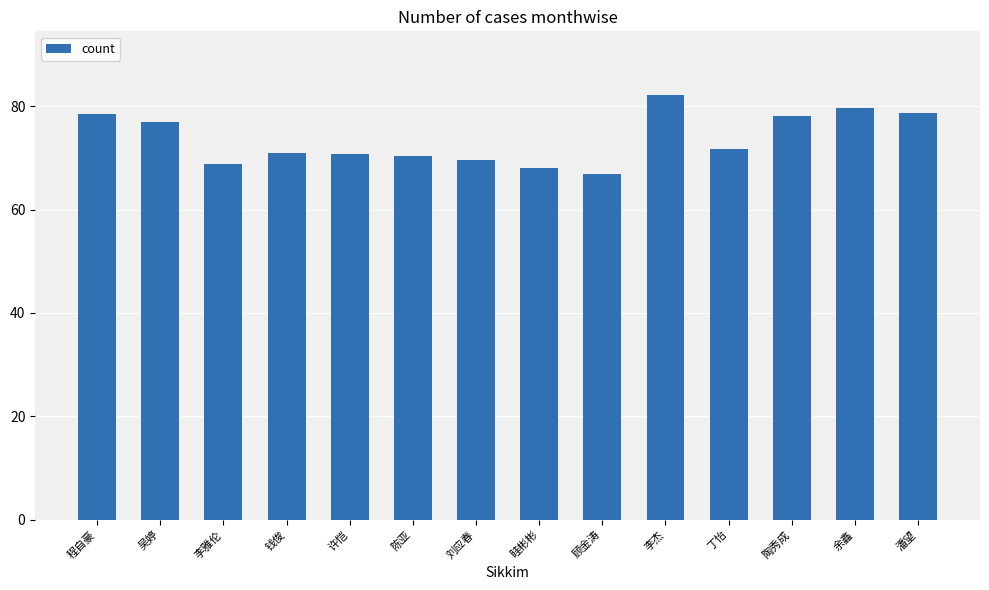

What value does the data have at 刘应春?

69.6